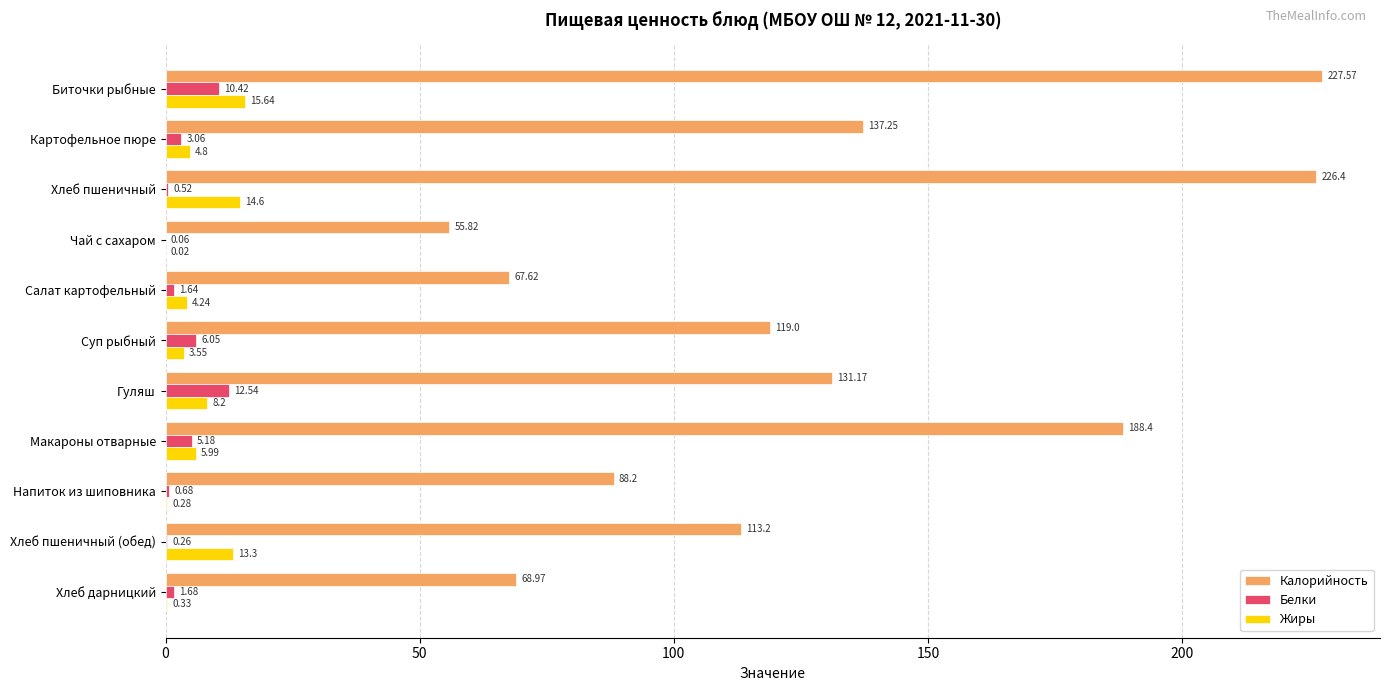

What is the sum of all Жиры values?

71.0